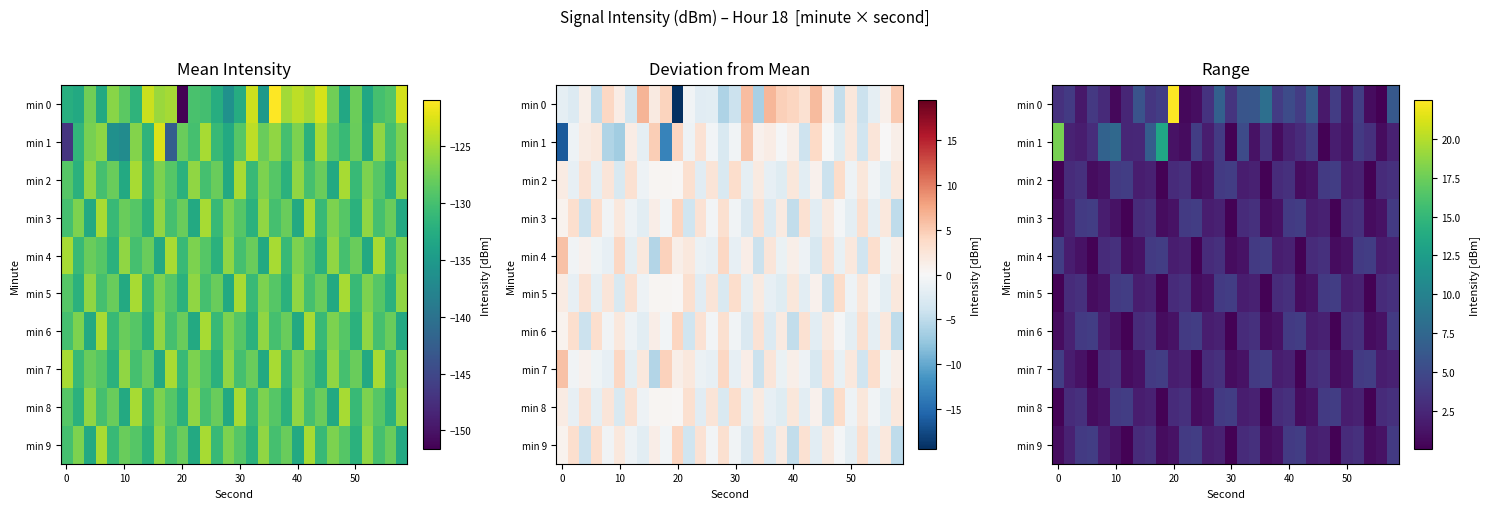

How many values in the min 9 series are below 2?

14